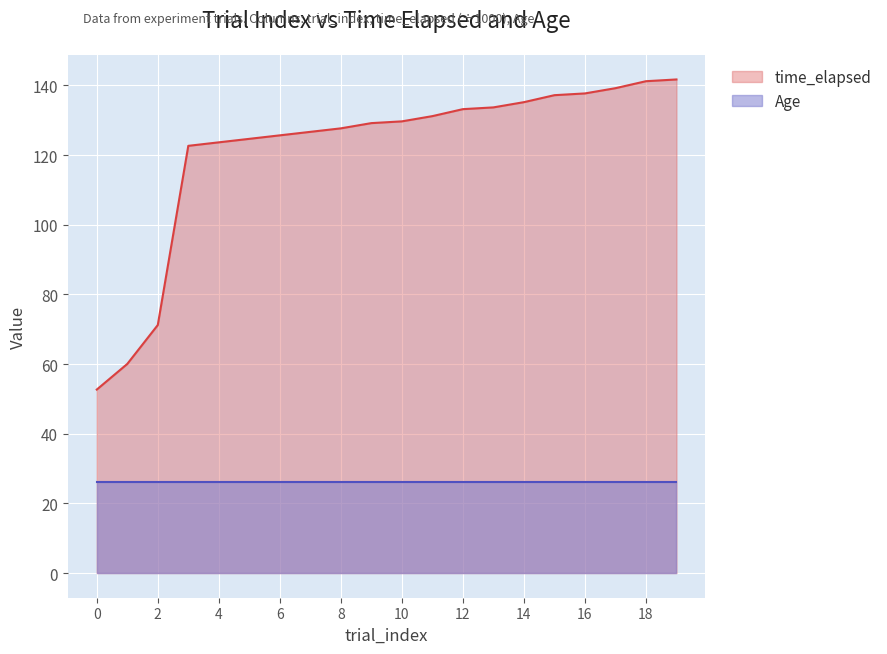

True or false: the data shows 91.9 at 15.

False